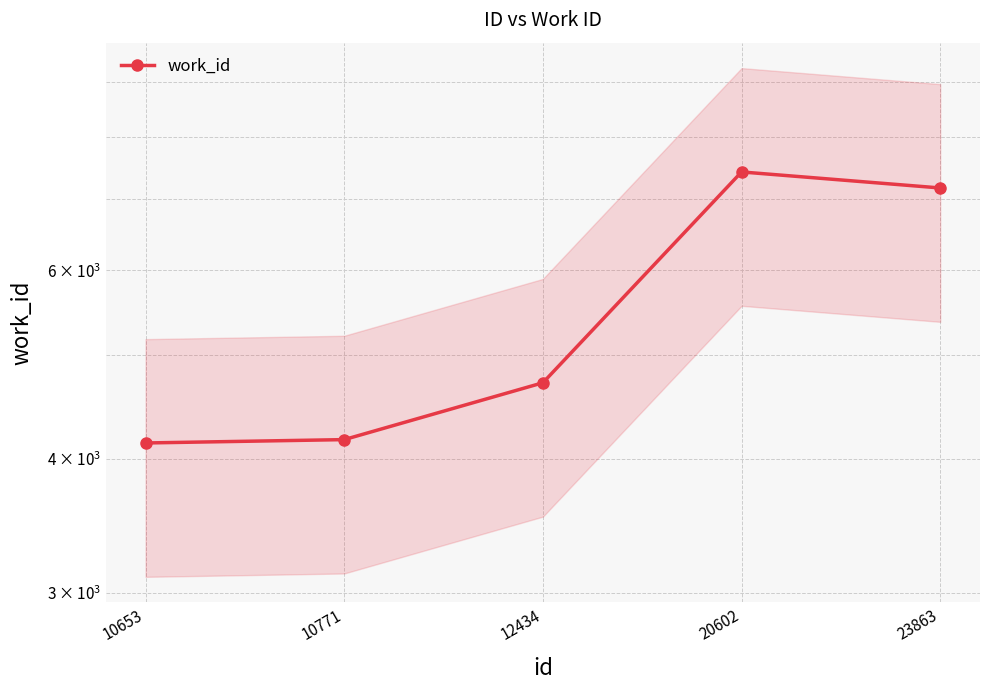

What is the ratio of the value at 12434 to the value at 20602?

0.6